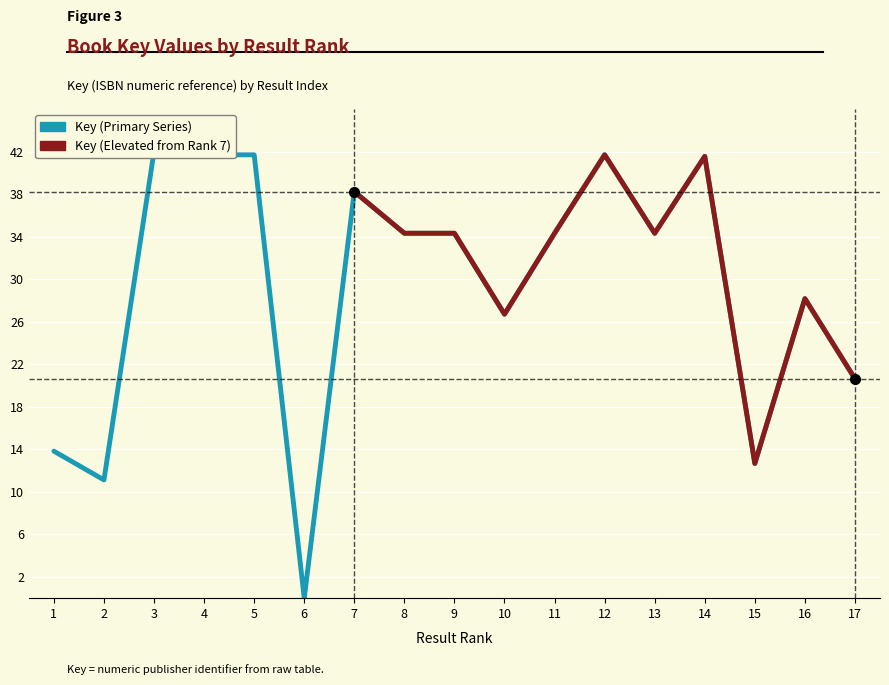

What is the greatest value displayed?

42.0